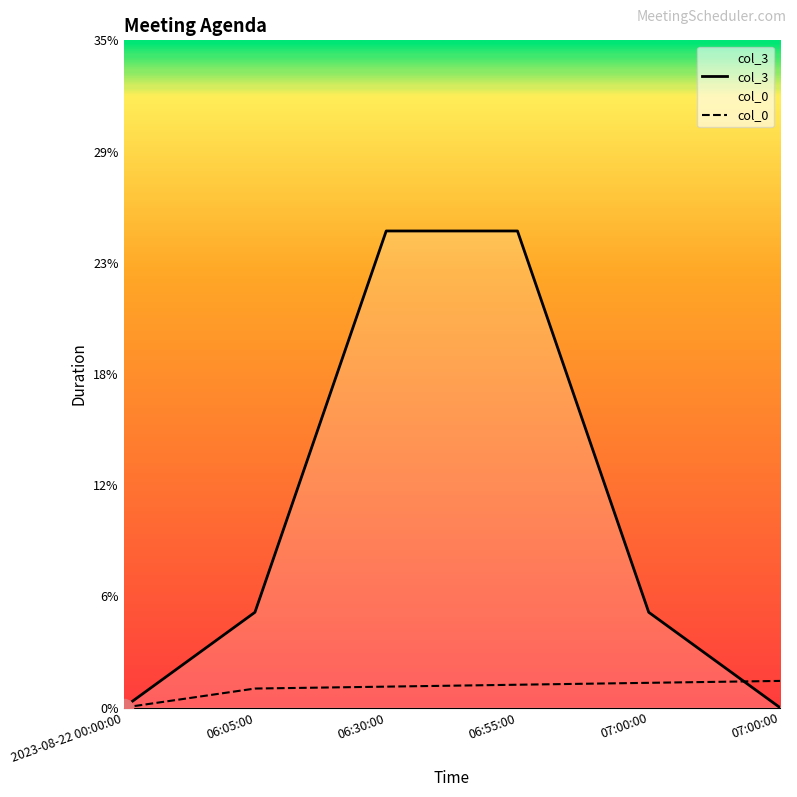

Which series has the widest spread of values?

col_3